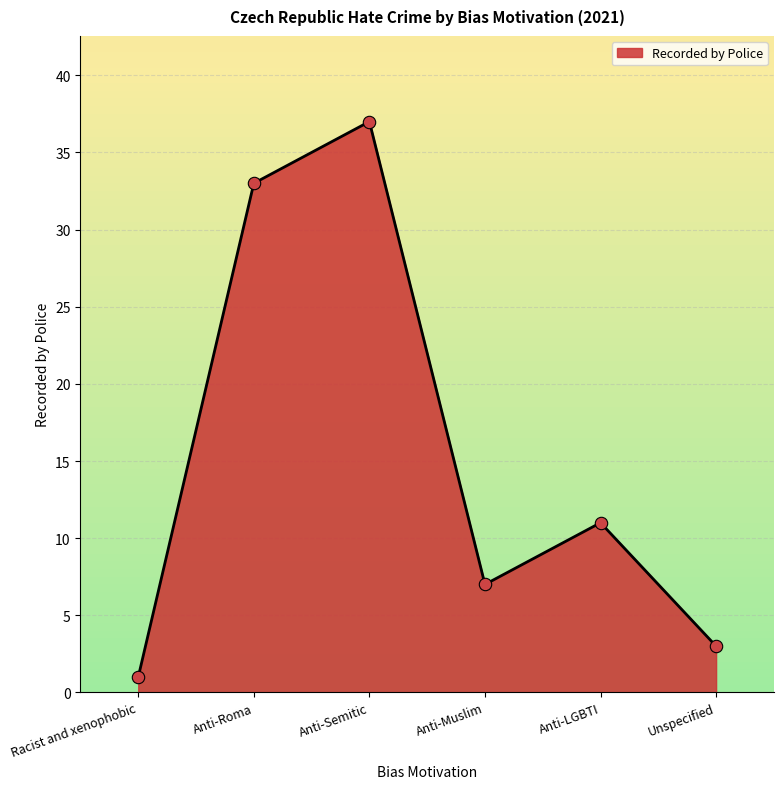

What is the ratio of the value at Anti-Muslim to the value at Racist and xenophobic?

7.0